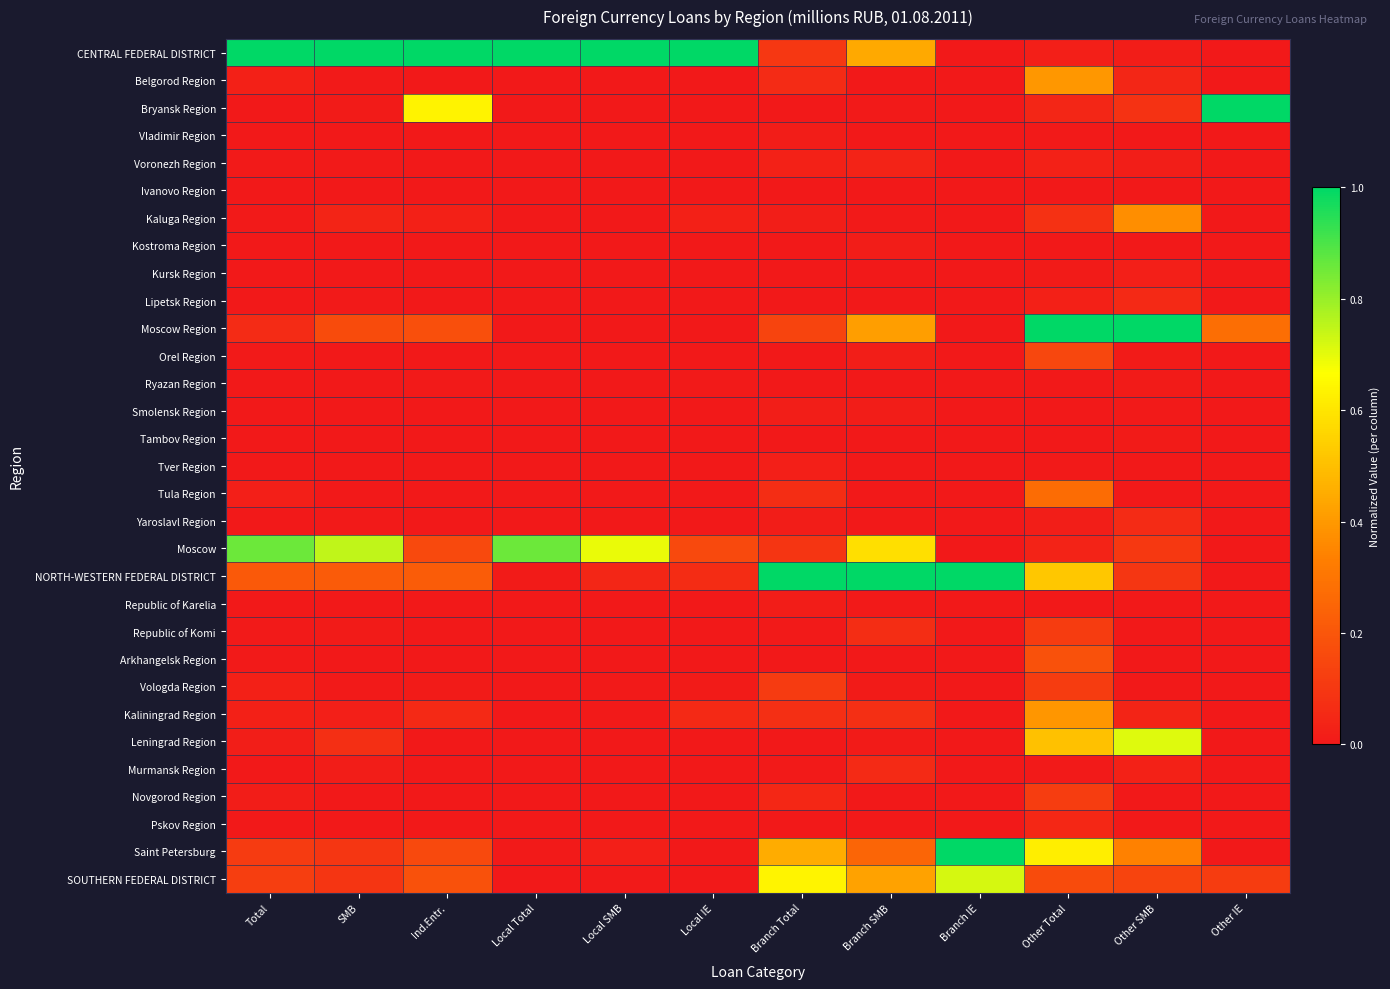

How many data points does each series have?

12